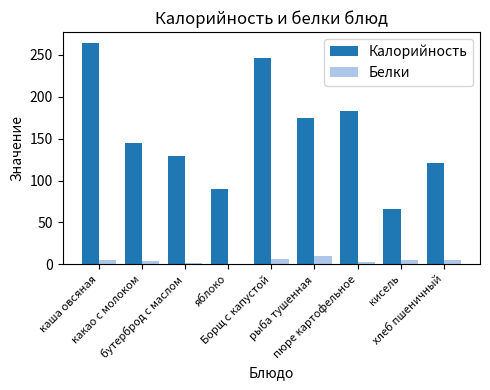

Which series has the largest total across all categories?

Калорийность